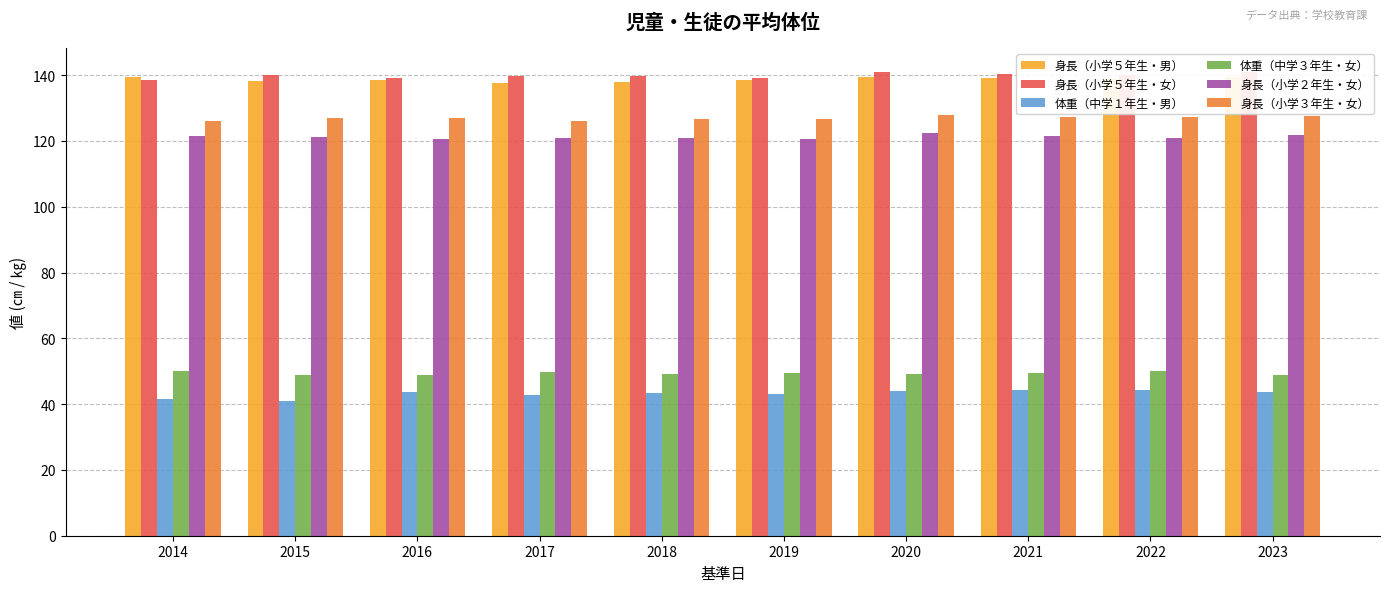

What is the difference between the maximum and second lowest values in the 身長（小学３年生・女） series?

1.6